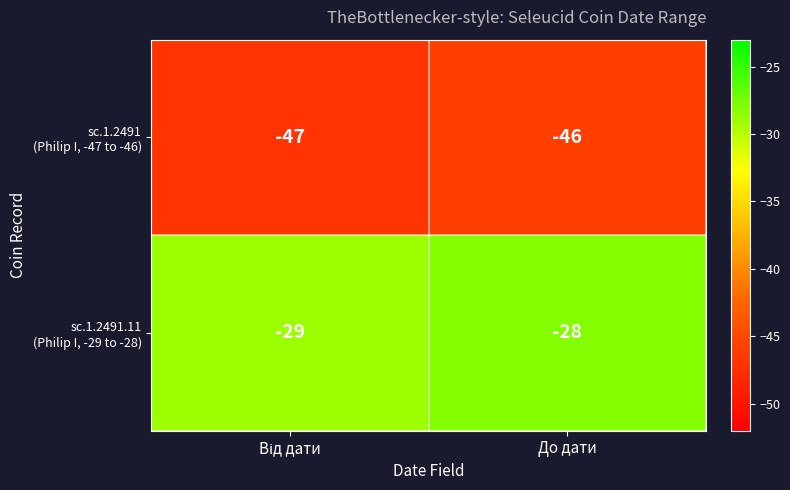

What is the spread (max minus min) of values at До дати?

18